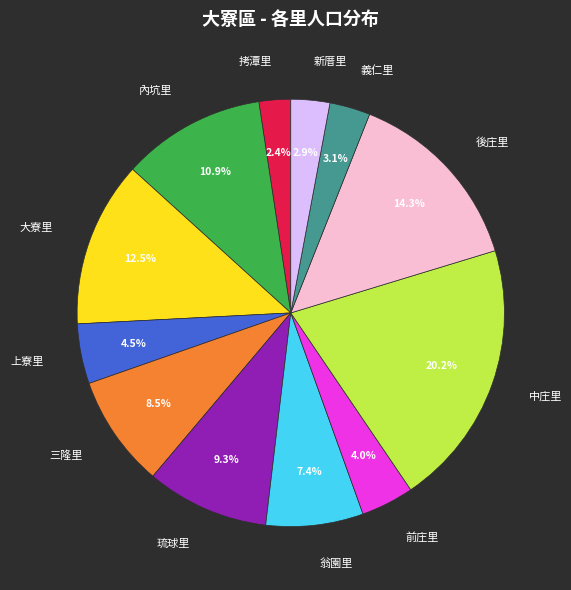

Which category has the biggest portion of the pie?

中庄里